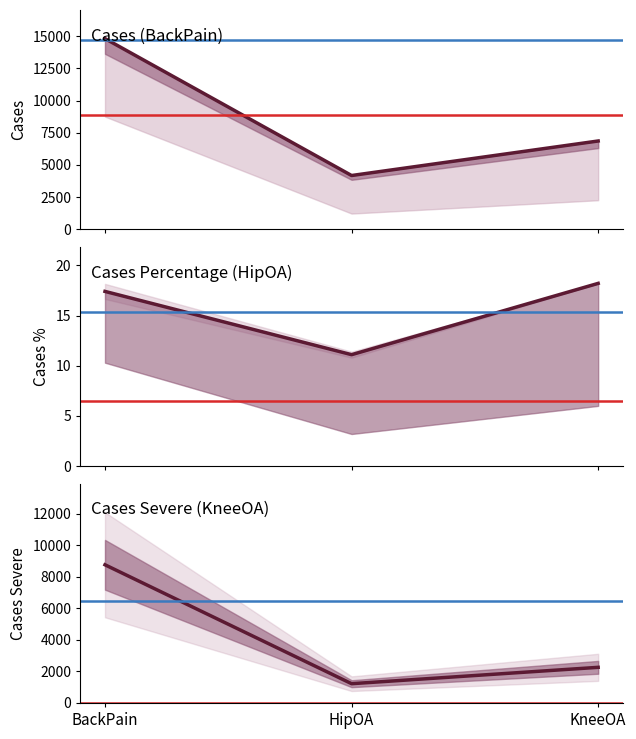

Does the chart display data point markers on the line(s)?

No